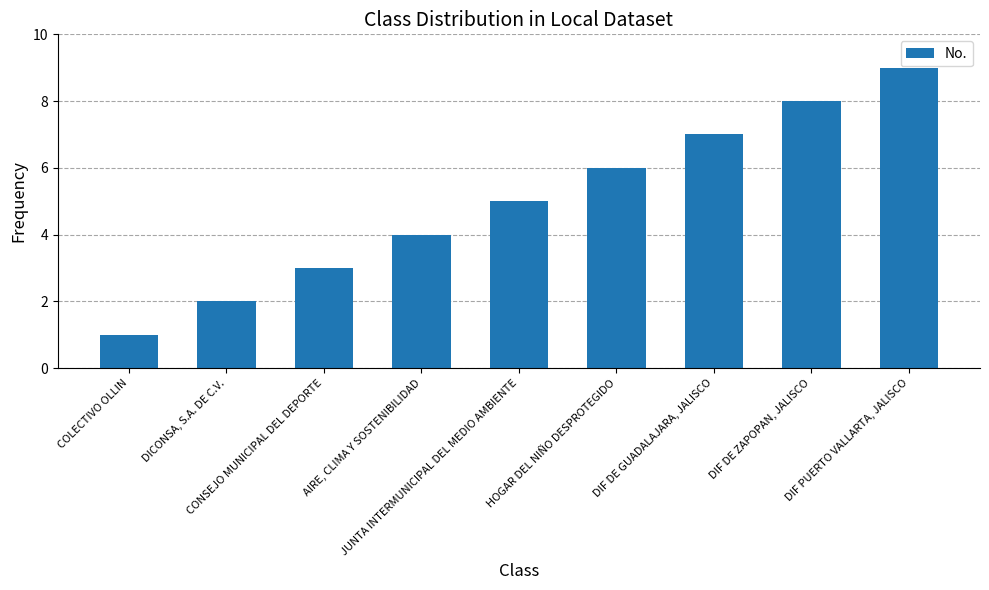

The chart shows a value of 2 at DIF DE GUADALAJARA, JALISCO. True or false?

False